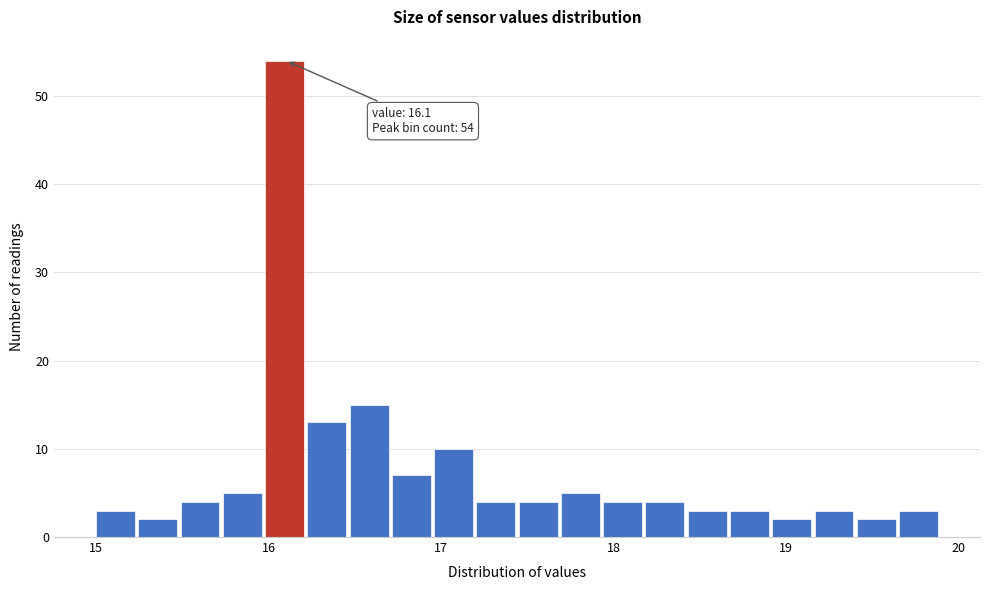

Around what value on the x-axis is the tallest bar? Give the approximate position of its centre, as read against the axis.

16.1